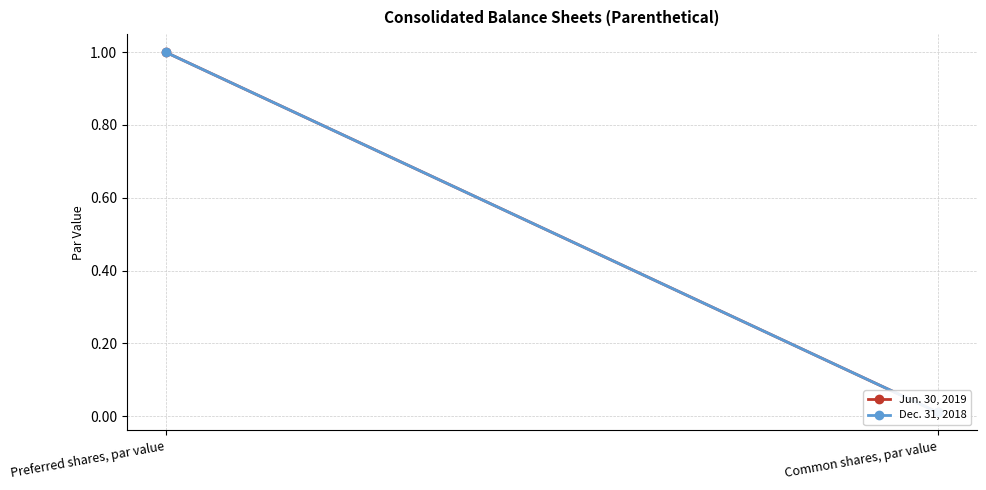

What are all the series names shown in the legend?

Jun. 30, 2019, Dec. 31, 2018